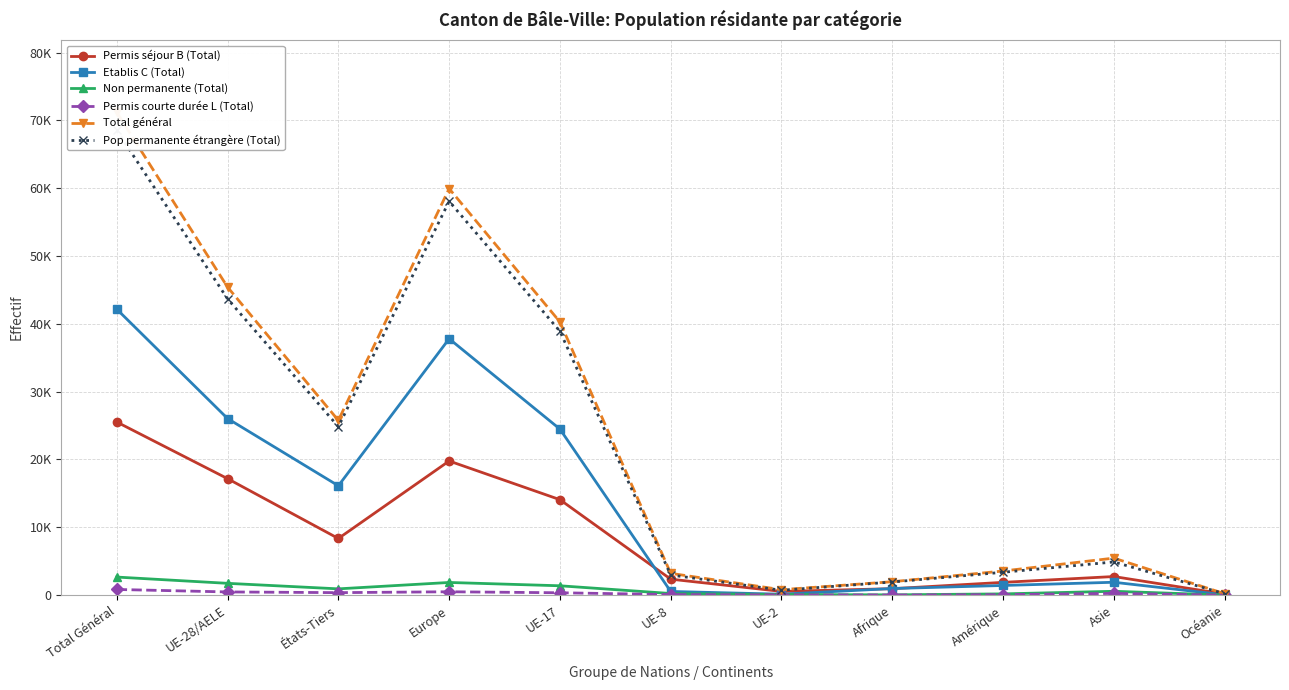

How many interior local peaks does the Pop permanente étrangère (Total) series have?

2